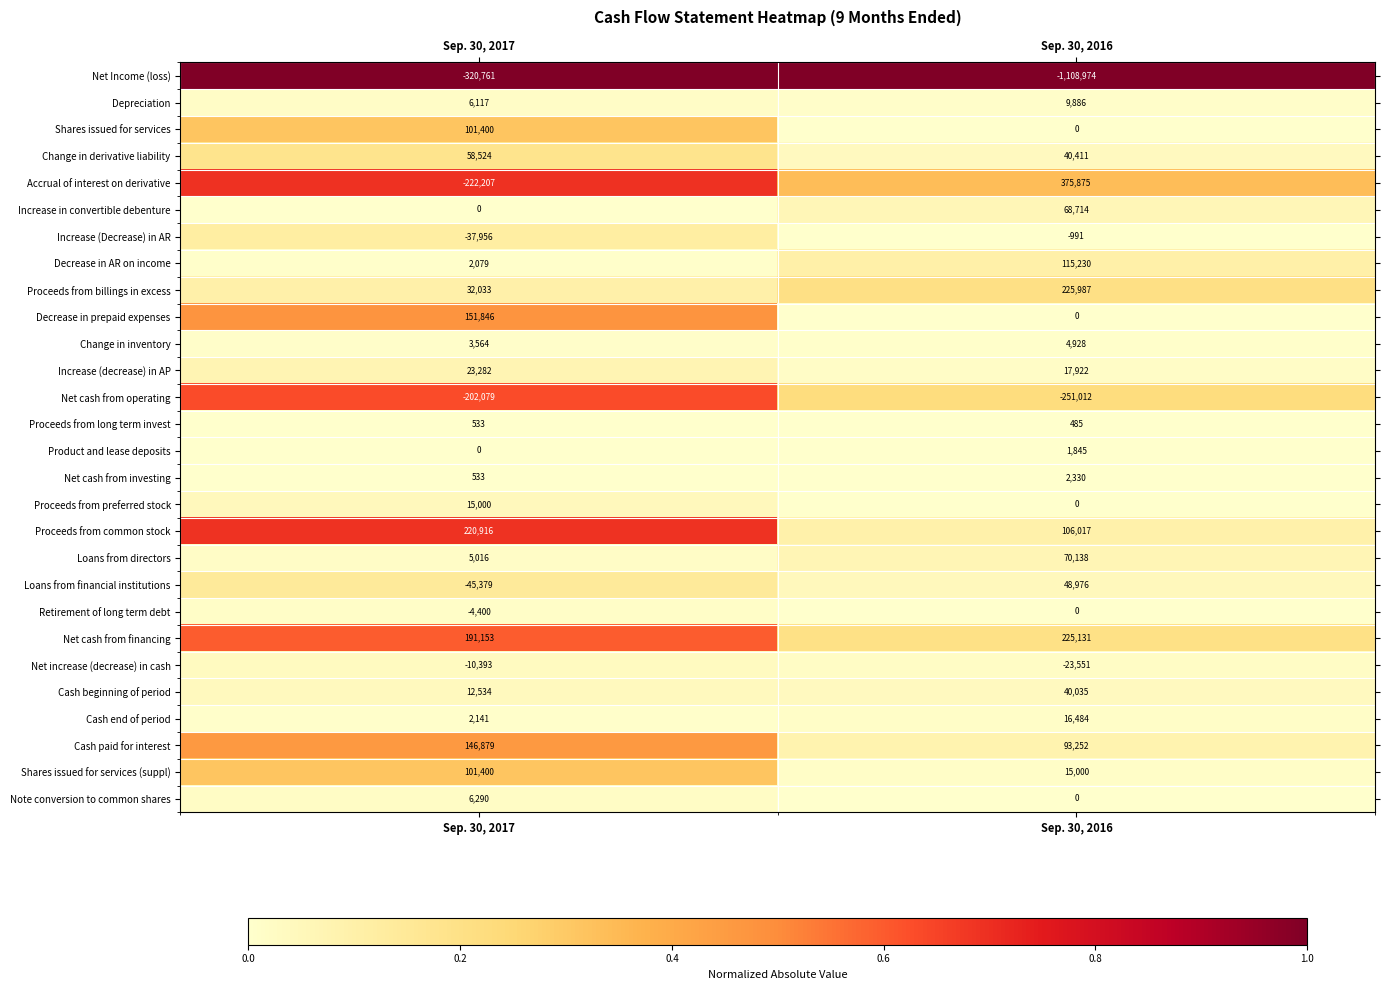

Rank the categories by Decrease in prepaid expenses value from lowest to highest.

Sep. 30, 2016, Sep. 30, 2017